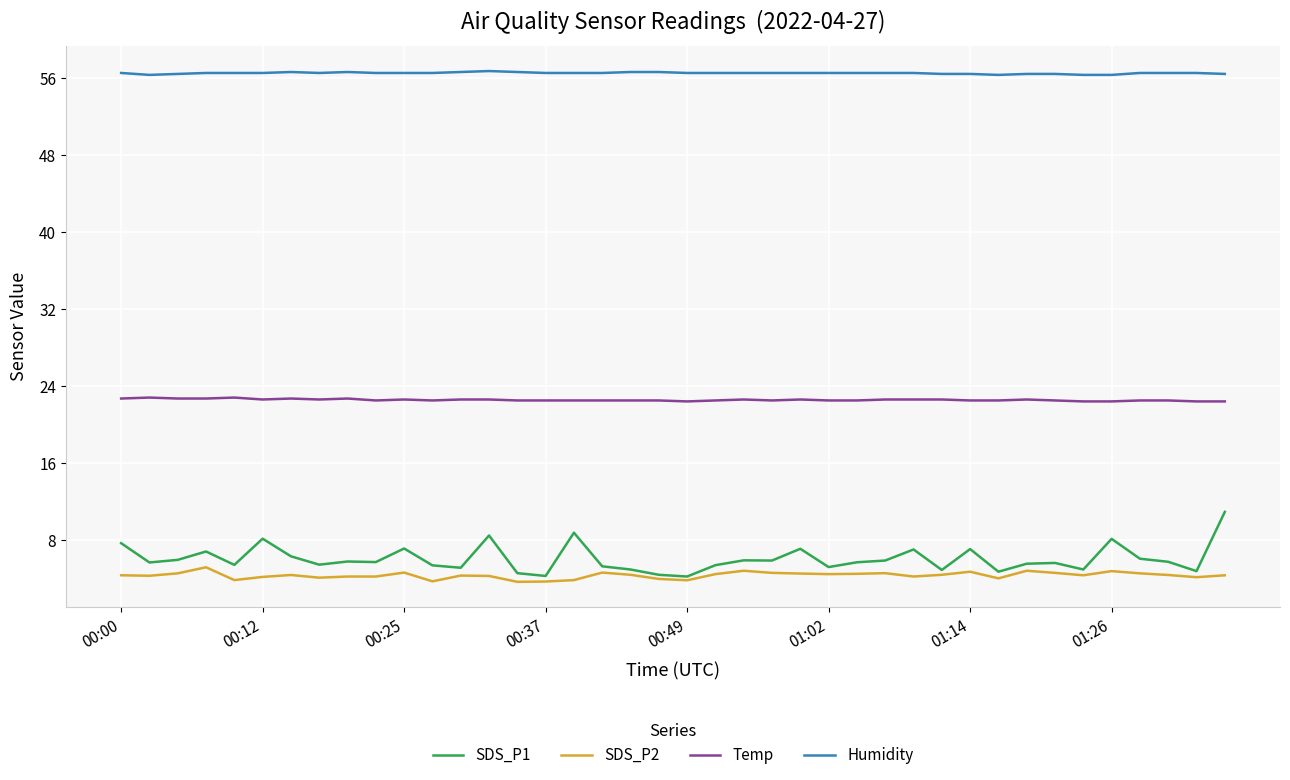

Which series has the widest spread of values?

SDS_P1